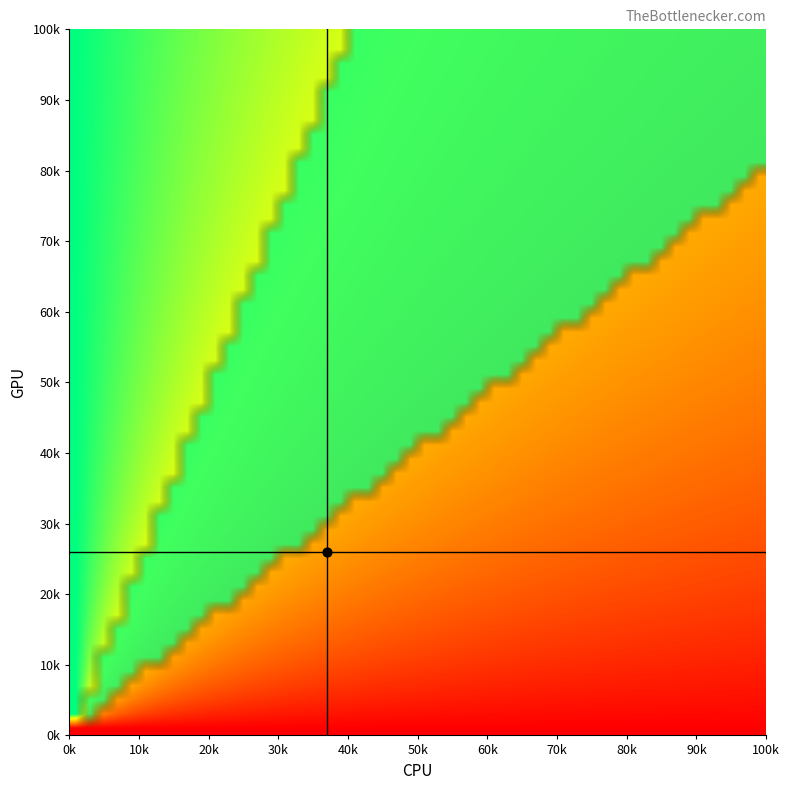

True or false: 5 has a value of 0.0 at 1.

True